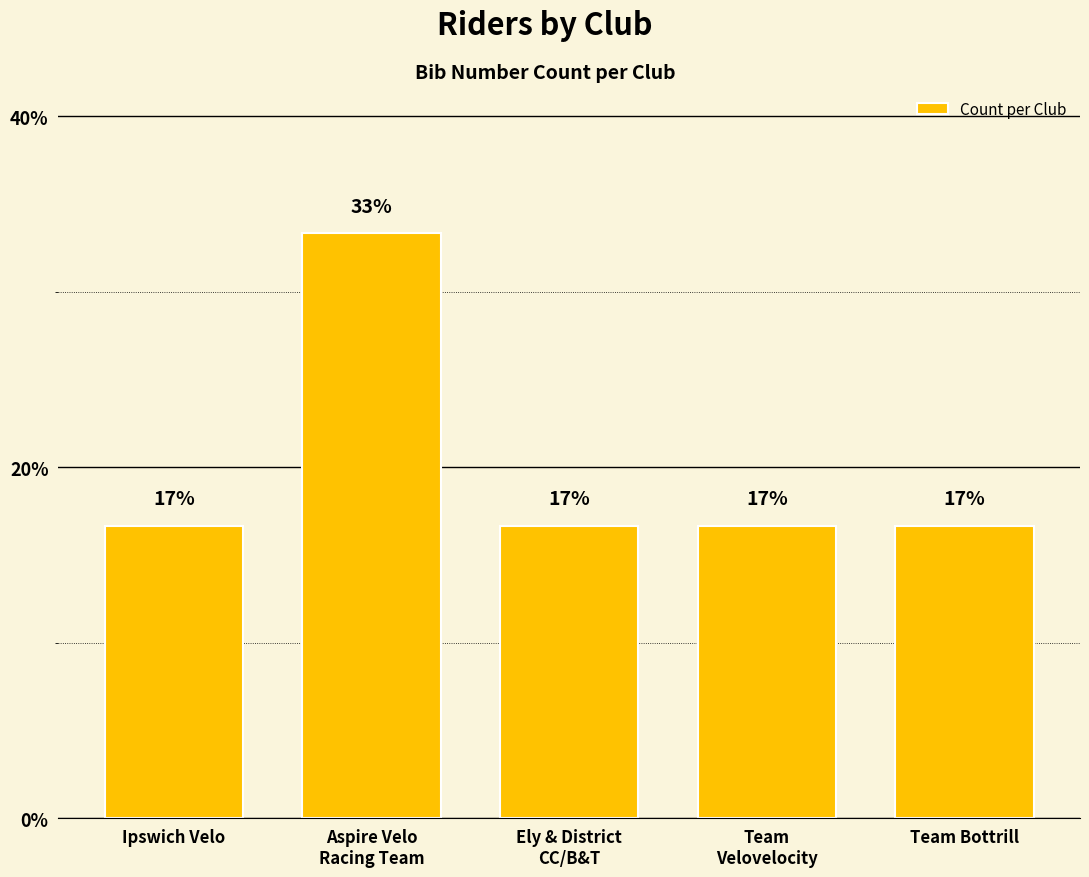

What is the value of the 4th bar from the left?

0.2